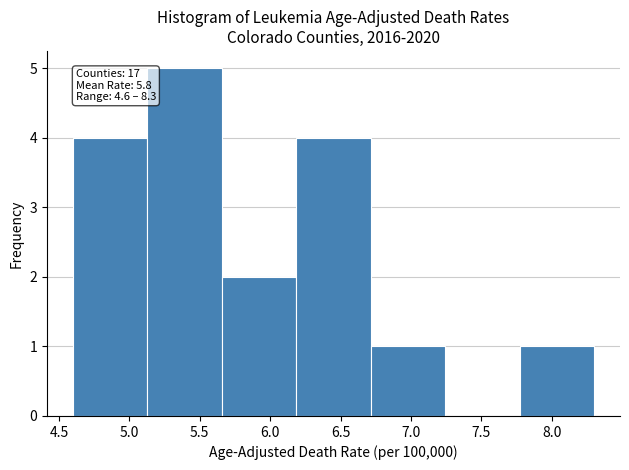

Over which range of the x-axis is the bar tallest?

5.15 to 5.65